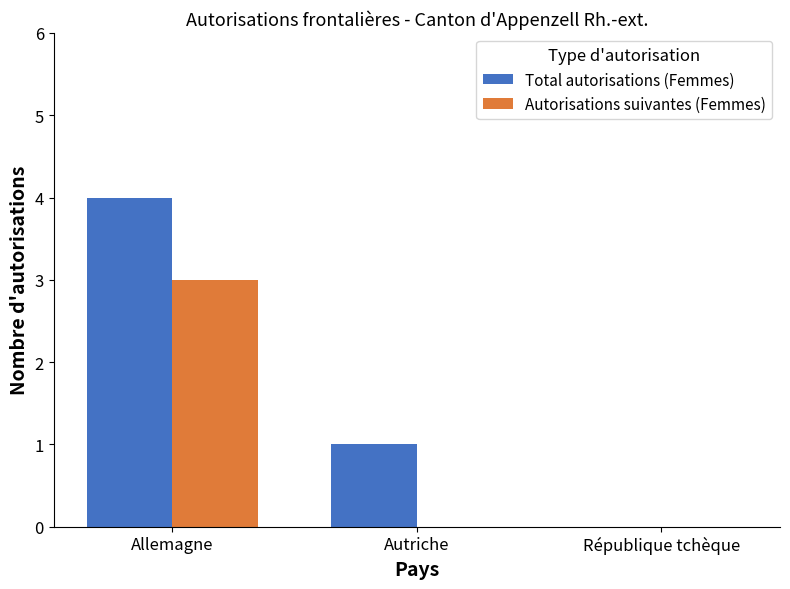

At which label is Total autorisations (Femmes) closest to 2?

Autriche